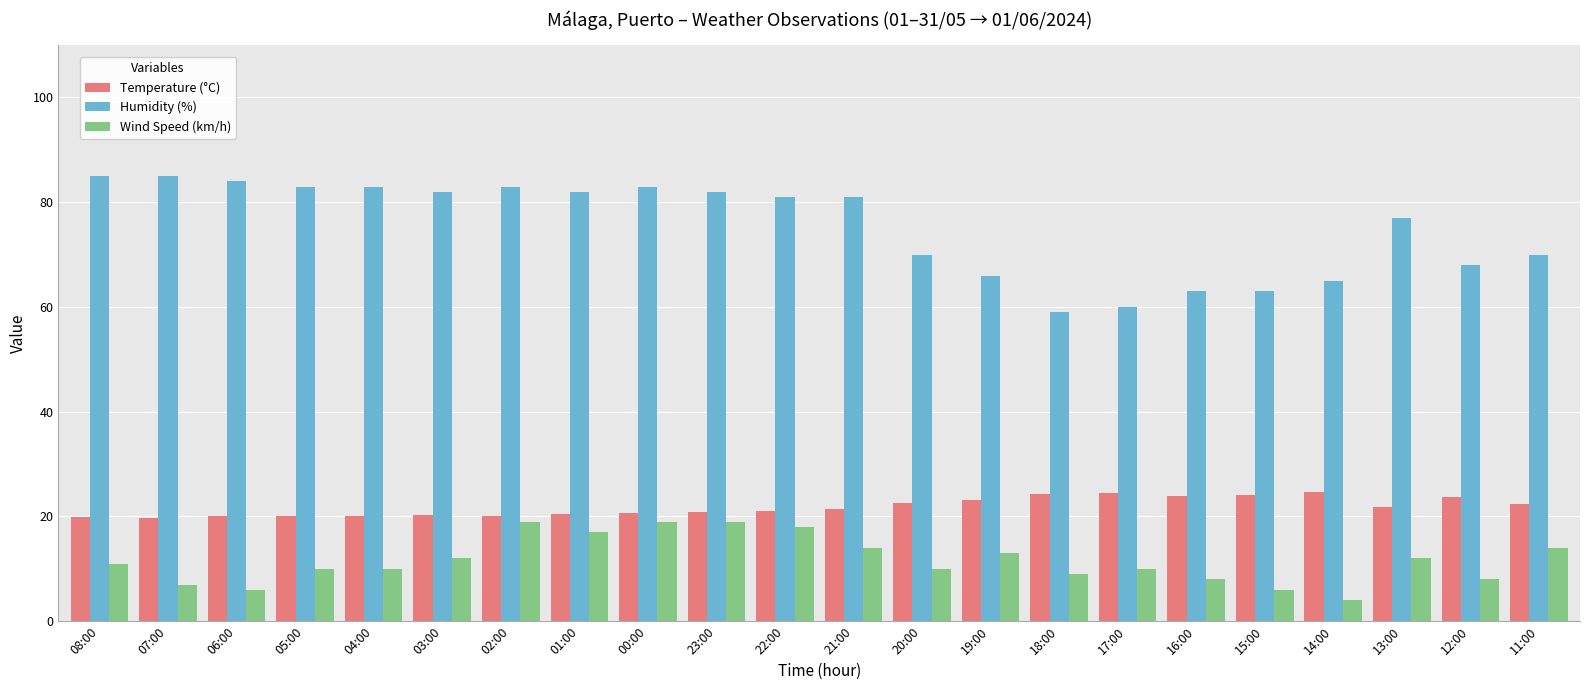

What is the total value across all series at 22:00?

120.1